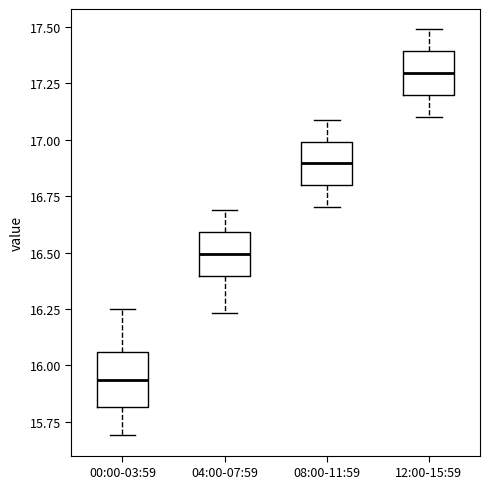

Reading left to right, transcribe this box plot: for each box, give where its median line is, the range the box spans, and where its two whiskers end, as read against the y-axis. The values are not printed on the chart, so give them approximately, as read against the axis.

00:00-03:59: median 15.95, box 15.80 to 16.05, whiskers 15.70 to 16.25
04:00-07:59: median 16.50, box 16.40 to 16.60, whiskers 16.25 to 16.70
08:00-11:59: median 16.90, box 16.80 to 17.00, whiskers 16.70 to 17.10
12:00-15:59: median 17.30, box 17.20 to 17.40, whiskers 17.10 to 17.50